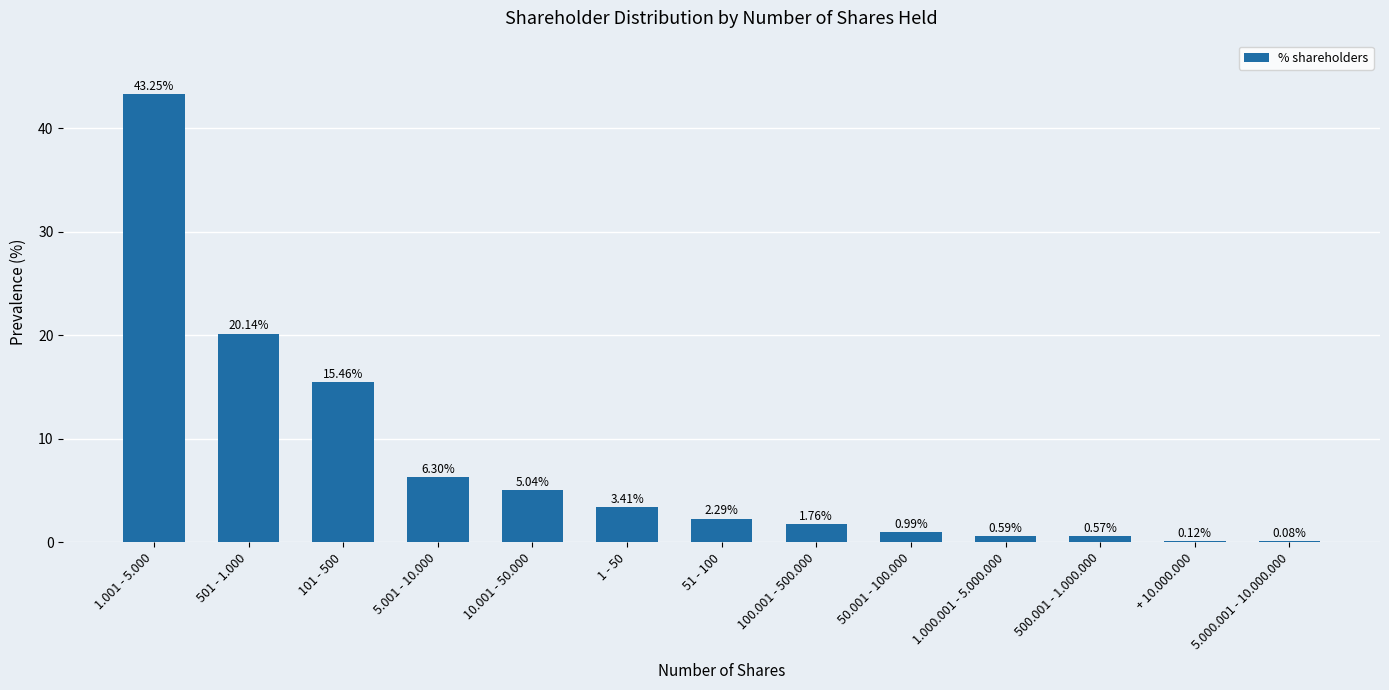

Approximately how many times larger is the value at 501 - 1.000 compared to 5.001 - 10.000?

3.2